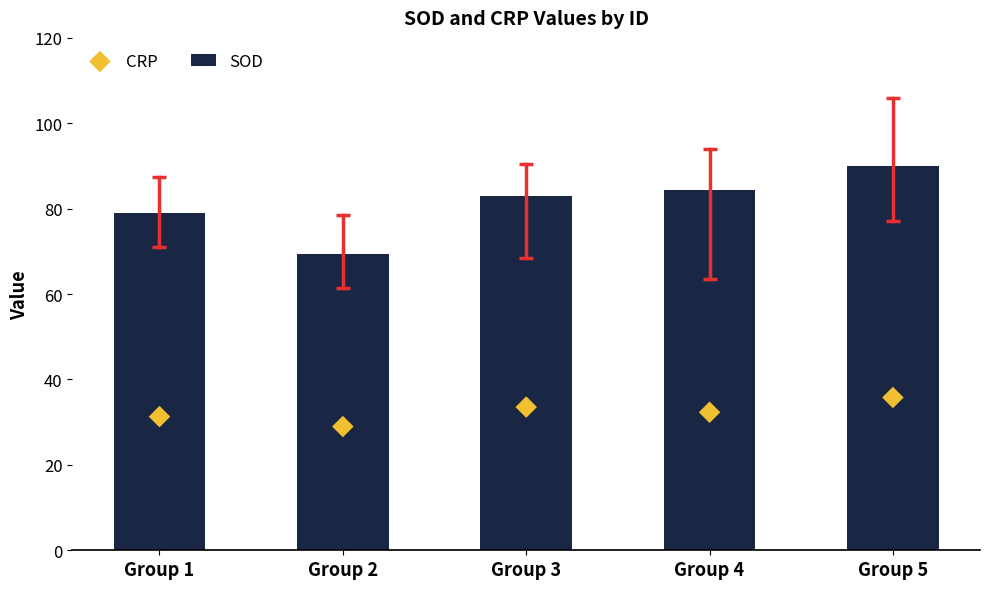

At how many categories does at least one series exceed 79?

3